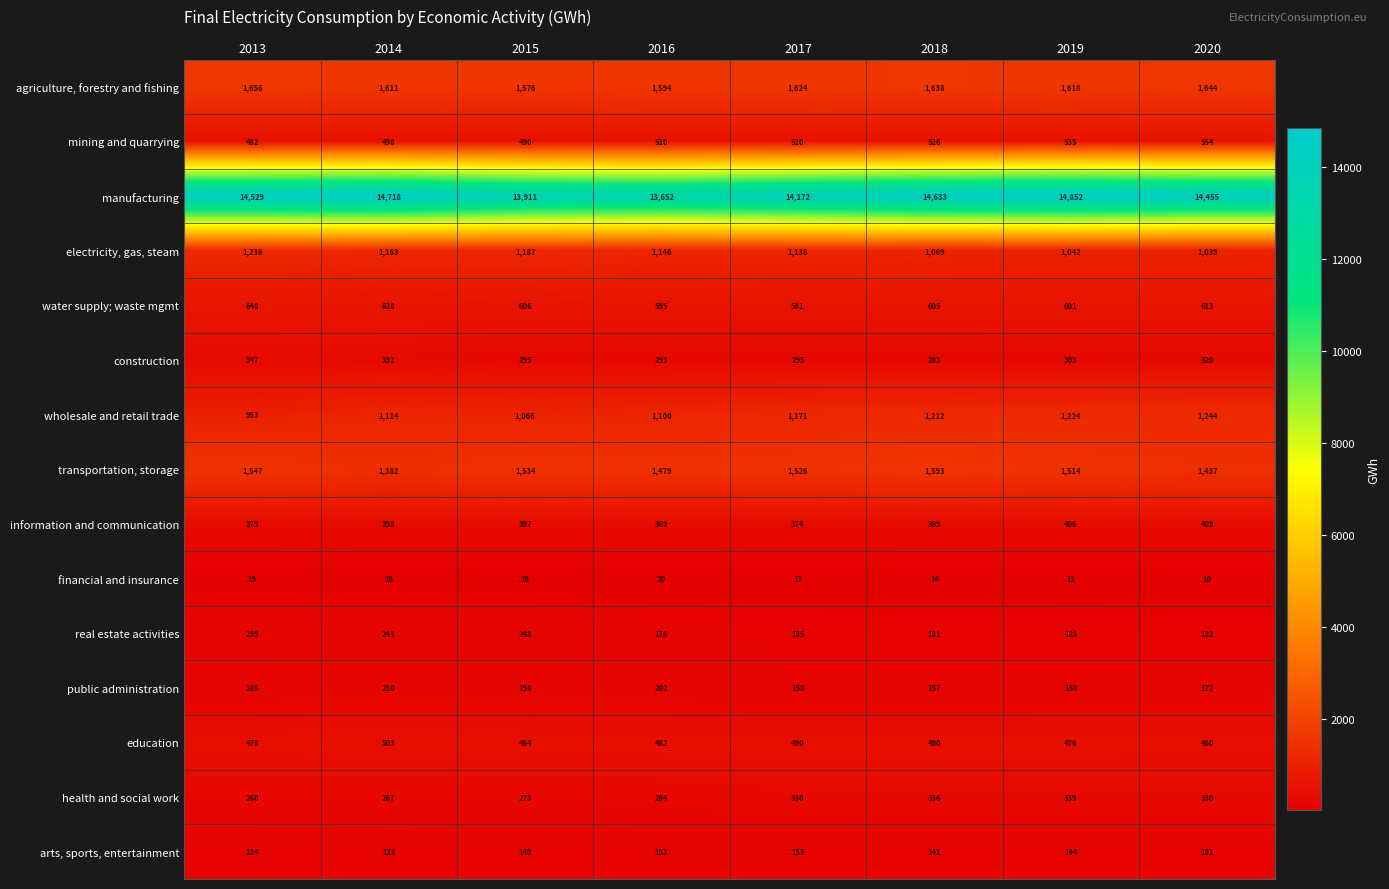

Read the public administration value at 2019.

158